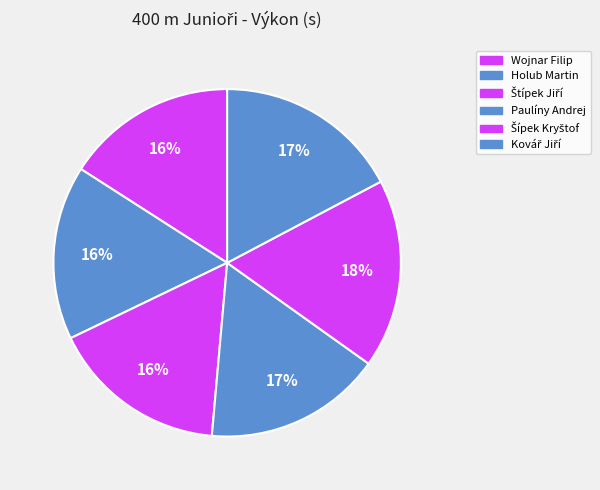

Count the number of slices in the pie.

6